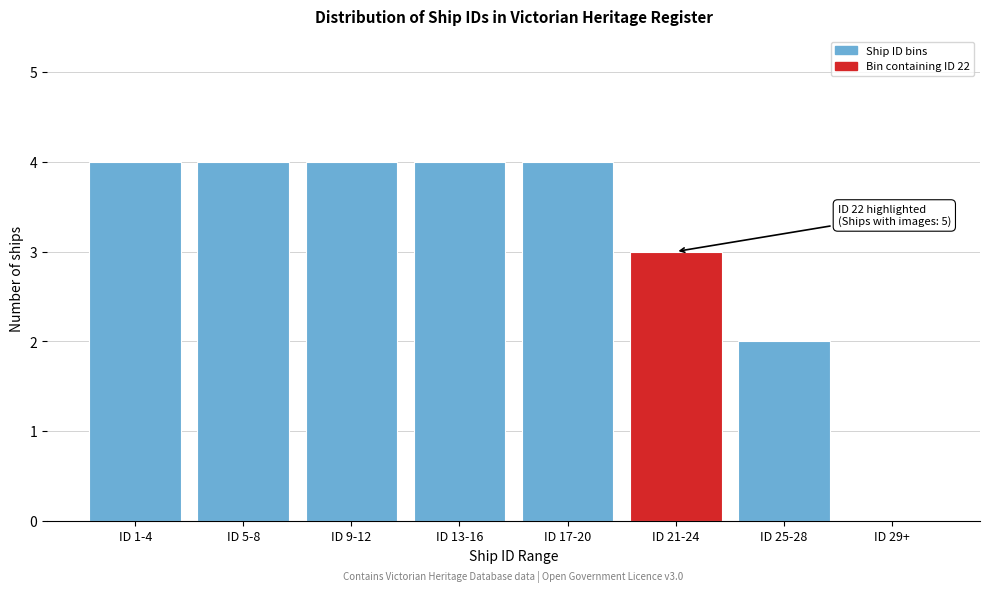

Reading left to right, list all the values displayed in this chart.

ID 1-4=4	ID 5-8=4	ID 9-12=4	ID 13-16=4	ID 17-20=4	ID 21-24=3	ID 25-28=2	ID 29+=0